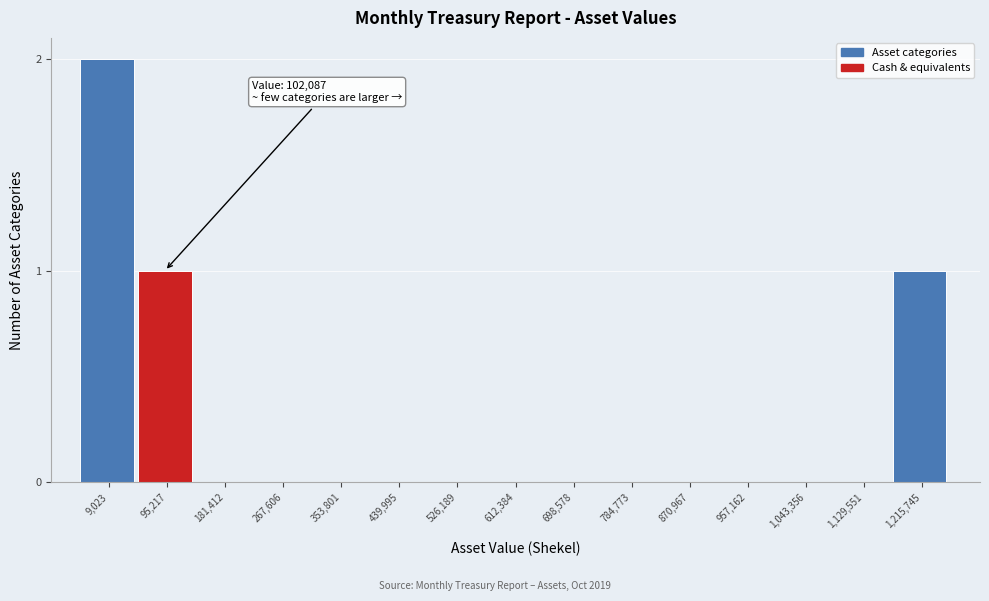

Reading left to right, what are all the values shown in this chart?

9,023=2	95,217=1	181,412=0	267,606=0	353,801=0	439,995=0	526,189=0	612,384=0	698,578=0	784,773=0	870,967=0	957,162=0	1,043,356=0	1,129,551=0	1,215,745=1